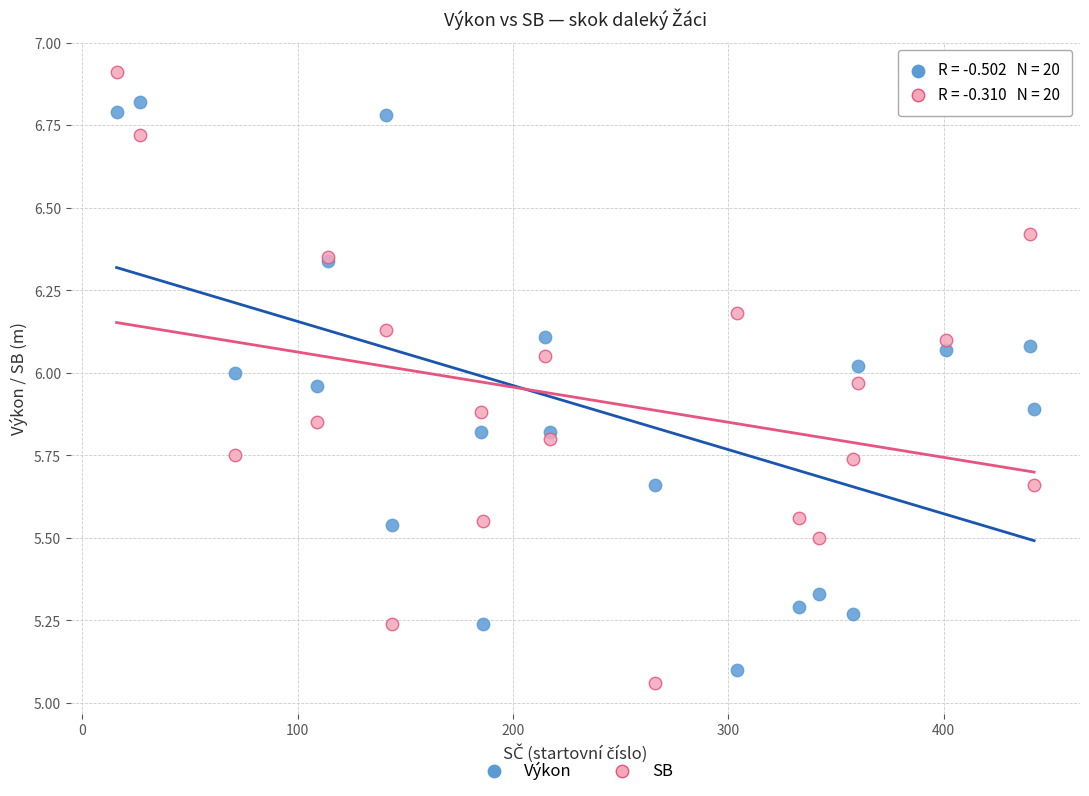

Which series has the widest spread of Y values?

SB